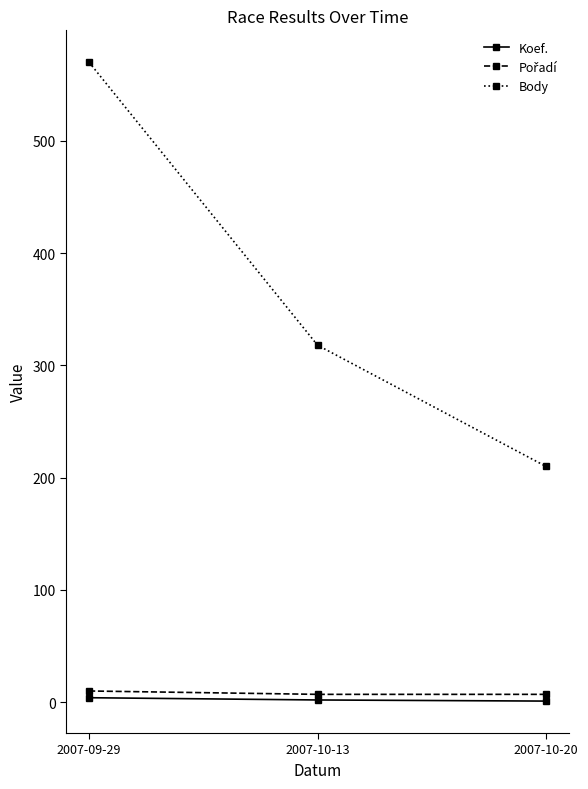

At which category is the sum across all series the highest?

2007-09-29